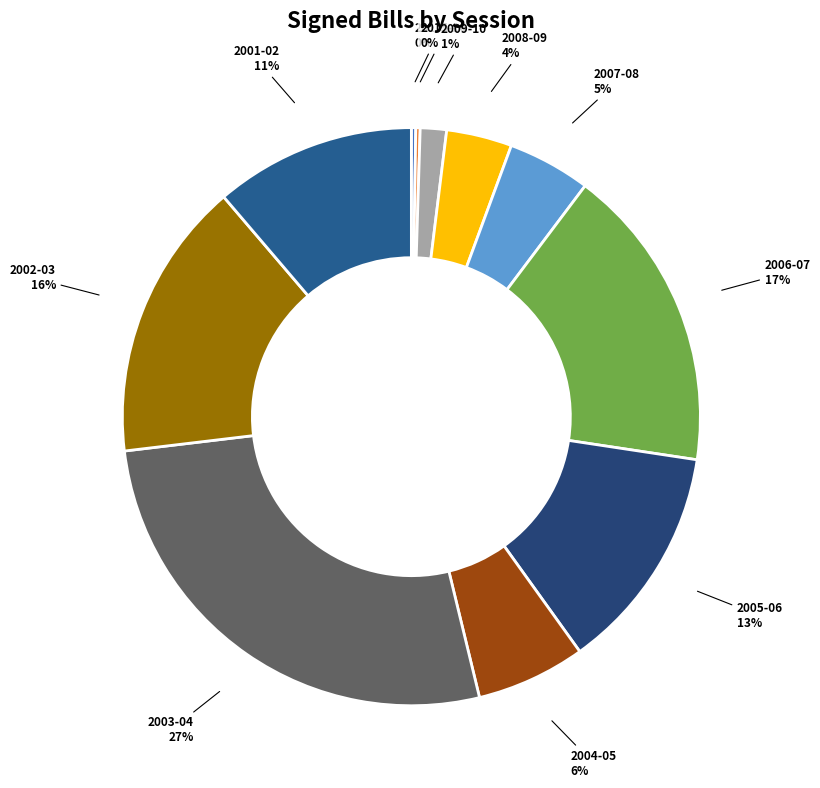

Which category has the biggest portion of the pie?

2003-04